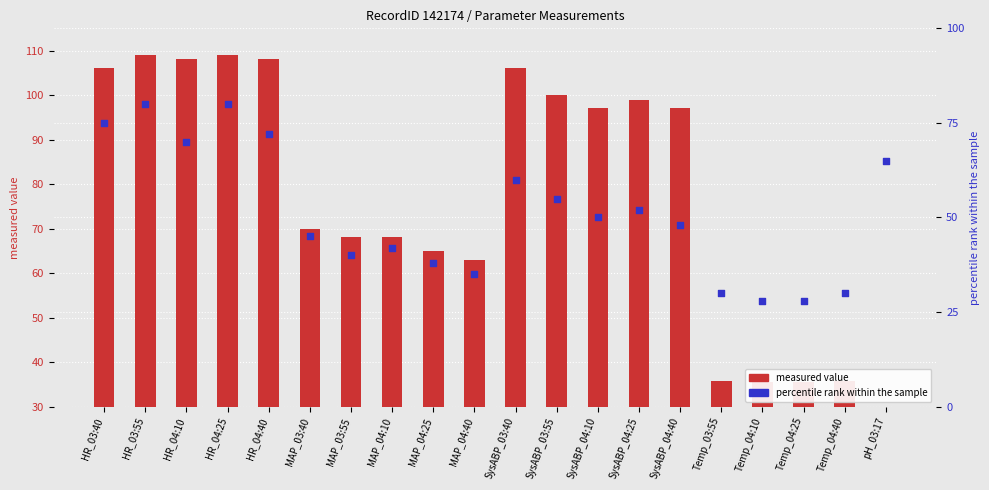

What is the total value across all series at Temp_04:25?

59.4